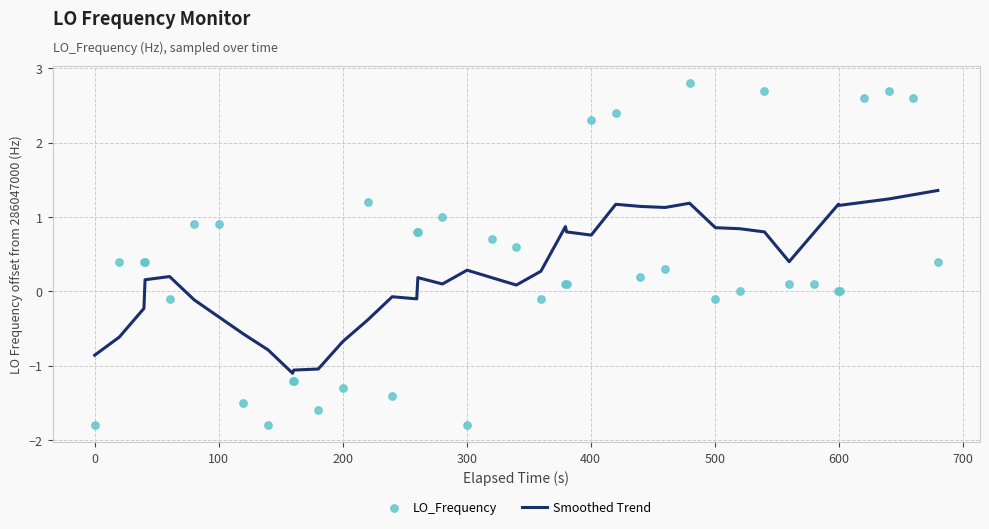

Which series contains the lowest Y value?

LO_Frequency